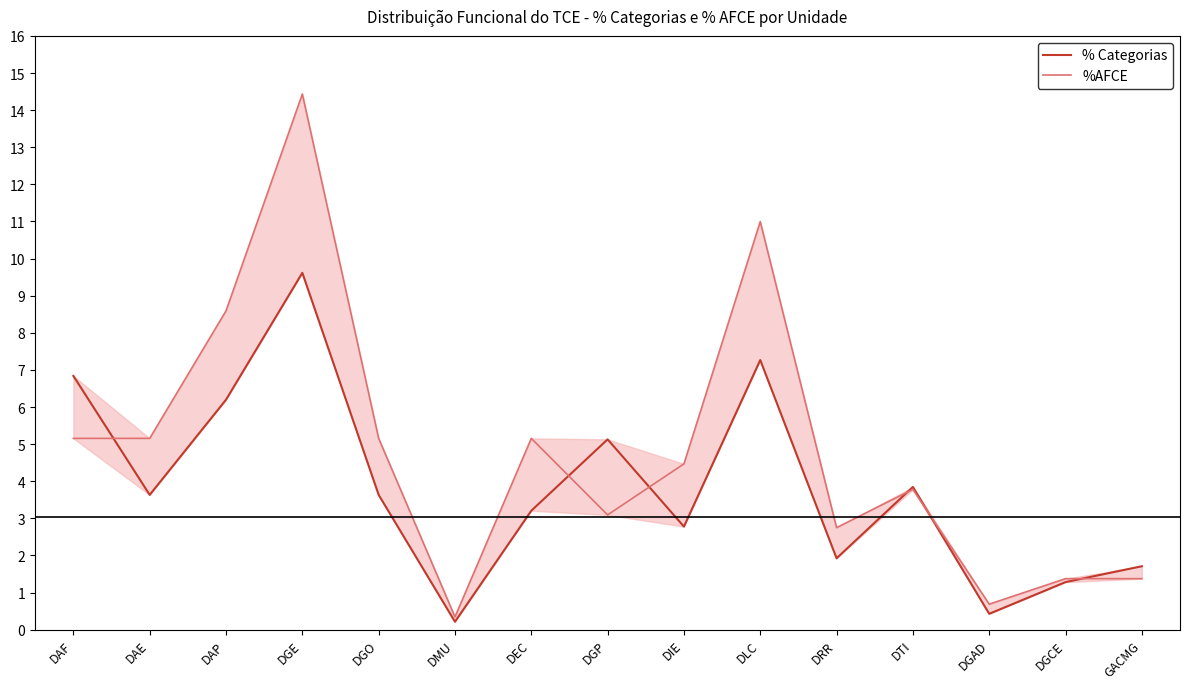

At DGP, list the series in order from largest to smallest.

% Categorias, %AFCE